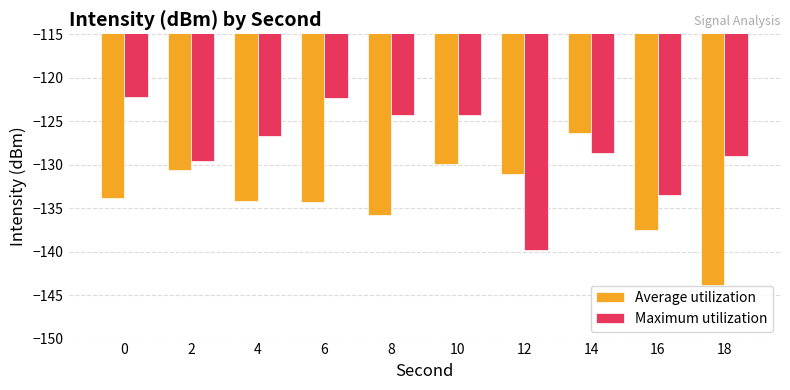

What is the sum of all Maximum utilization values?

-1280.4